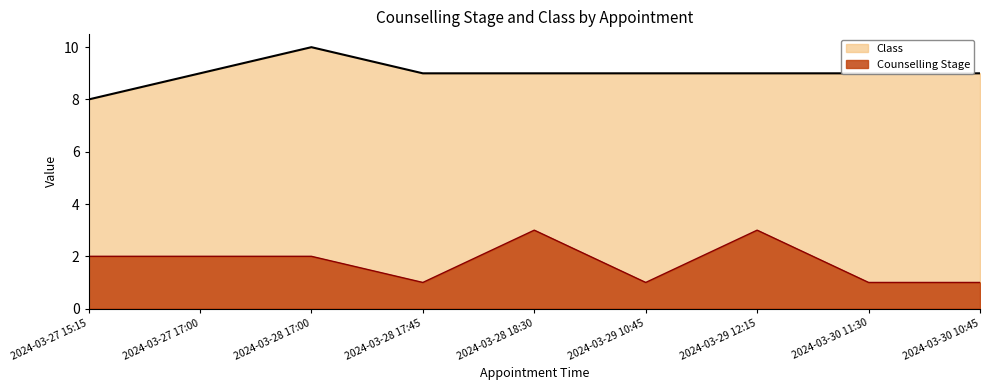

Which category has the lowest value across all series?

2024-03-30 11:30